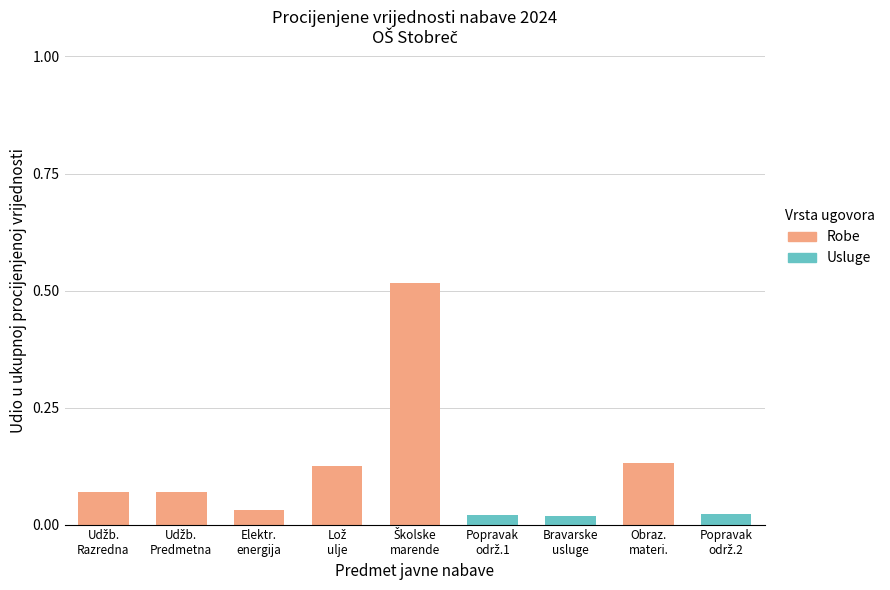

Are the bars horizontal?

No